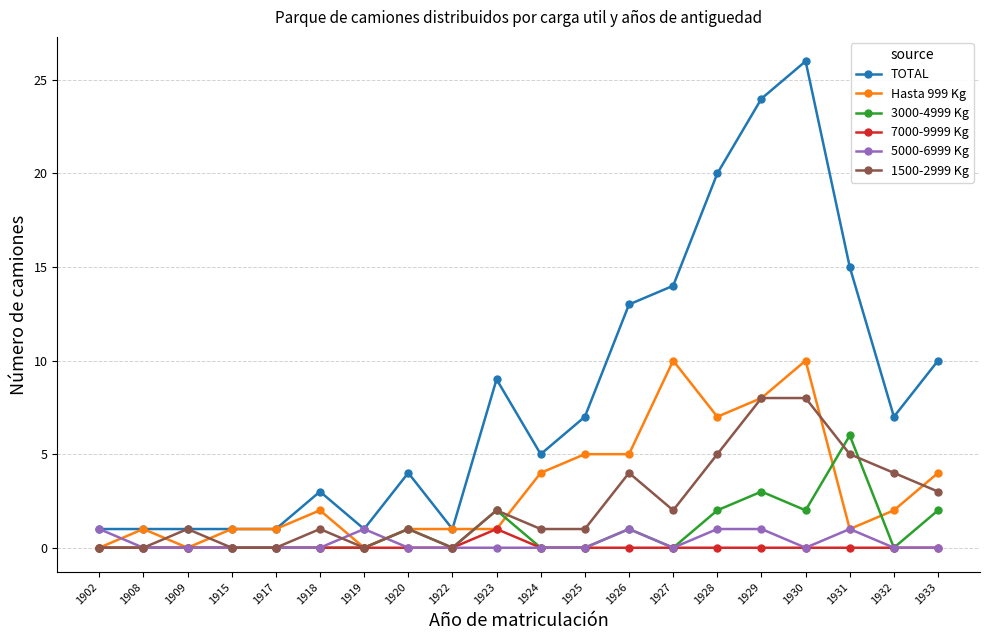

What are all the series names shown in the legend?

TOTAL, Hasta 999 Kg, 3000-4999 Kg, 7000-9999 Kg, 5000-6999 Kg, 1500-2999 Kg